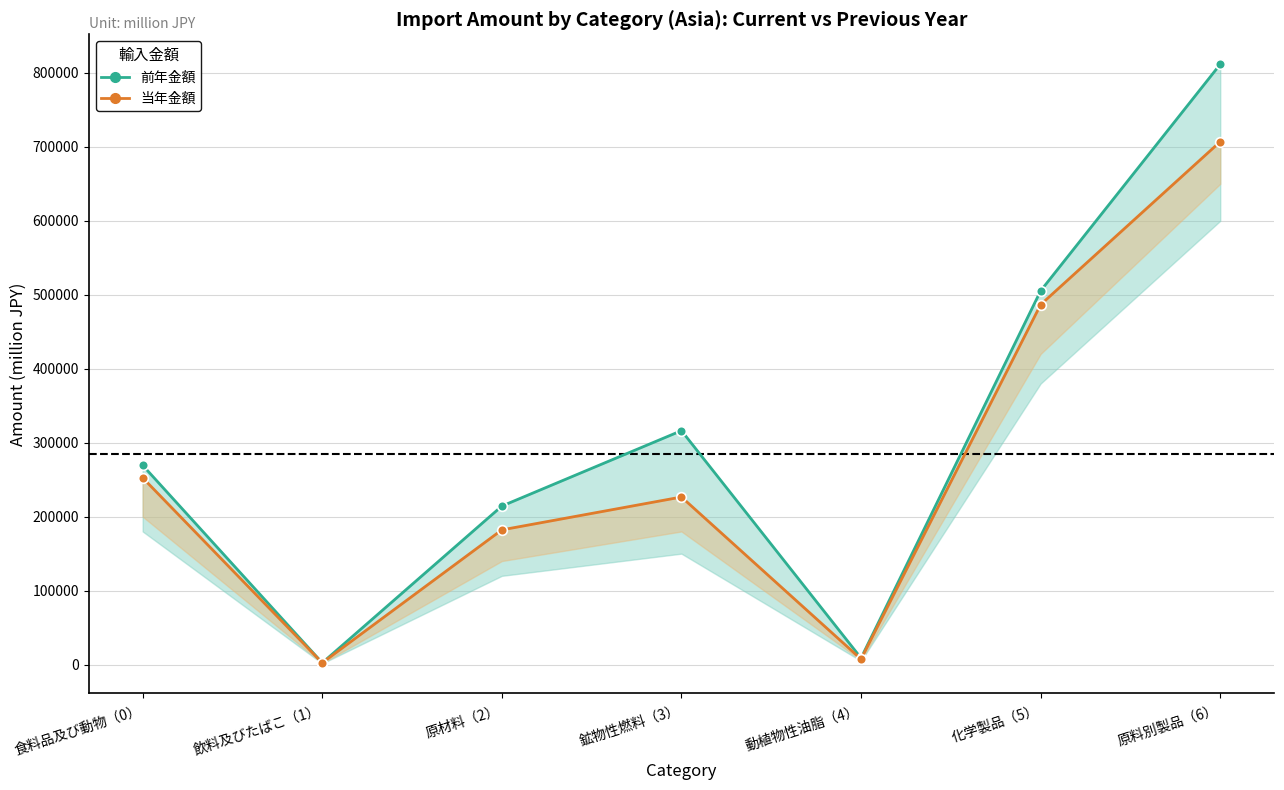

Rank the series by their average value, from highest to lowest.

前年金額_line, 当年金額_line